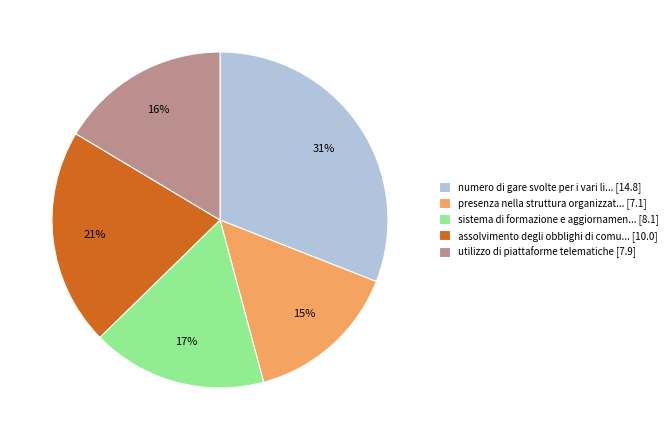

Which slice is the smallest?

presenza nella struttura organizzat... [7.1]